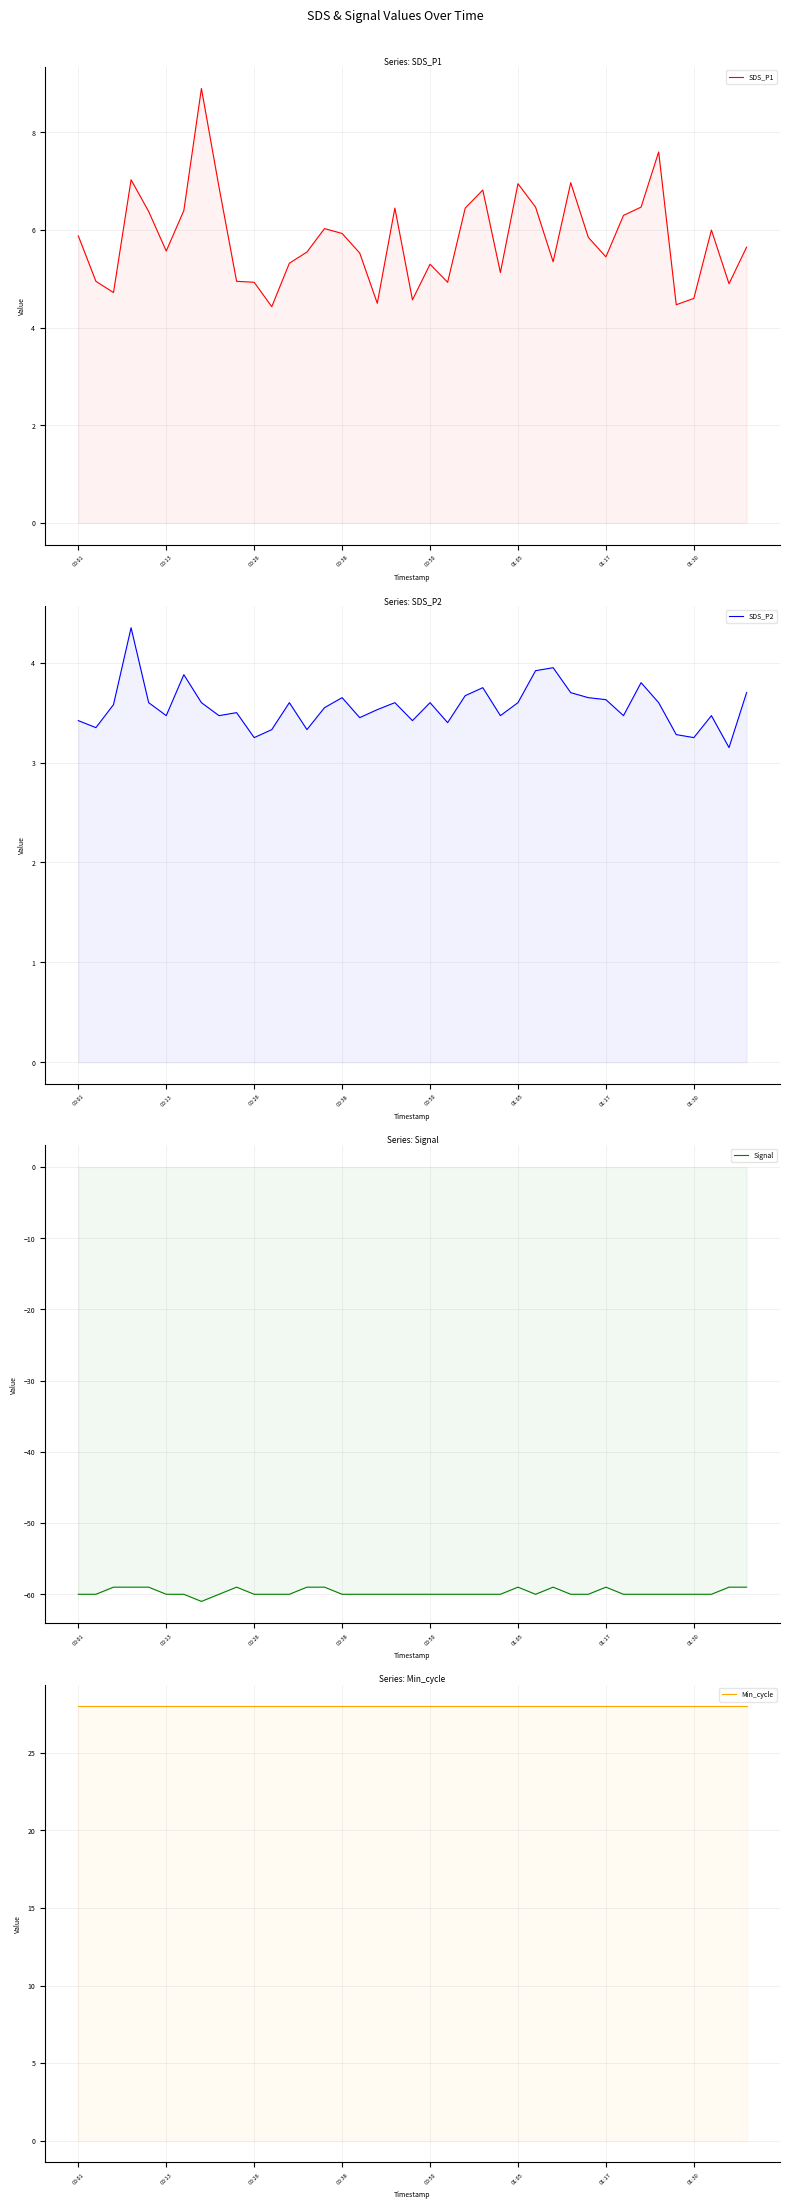

Between 30 and 11, which is larger?

30